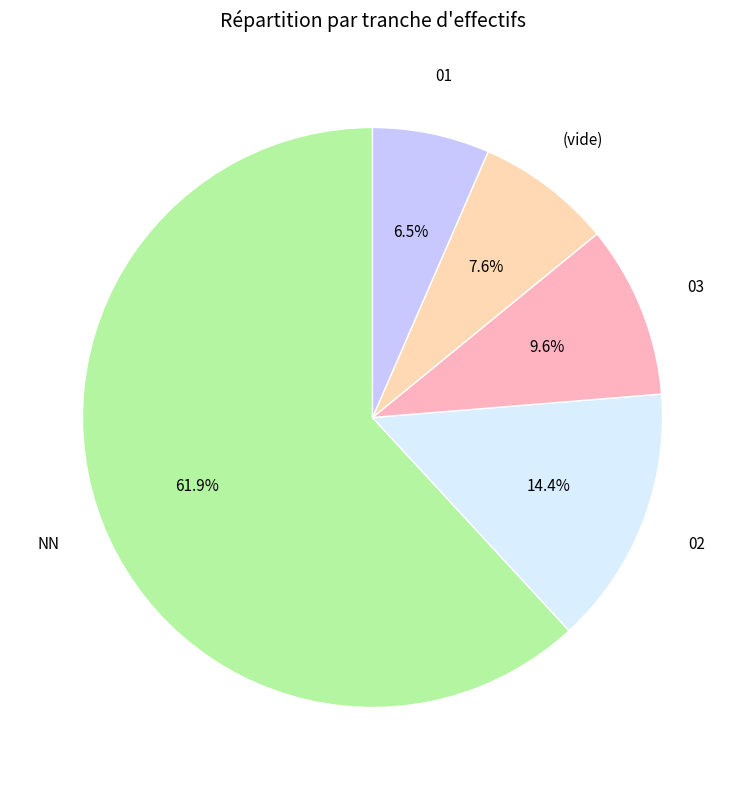

Is there a majority slice in this chart?

Yes